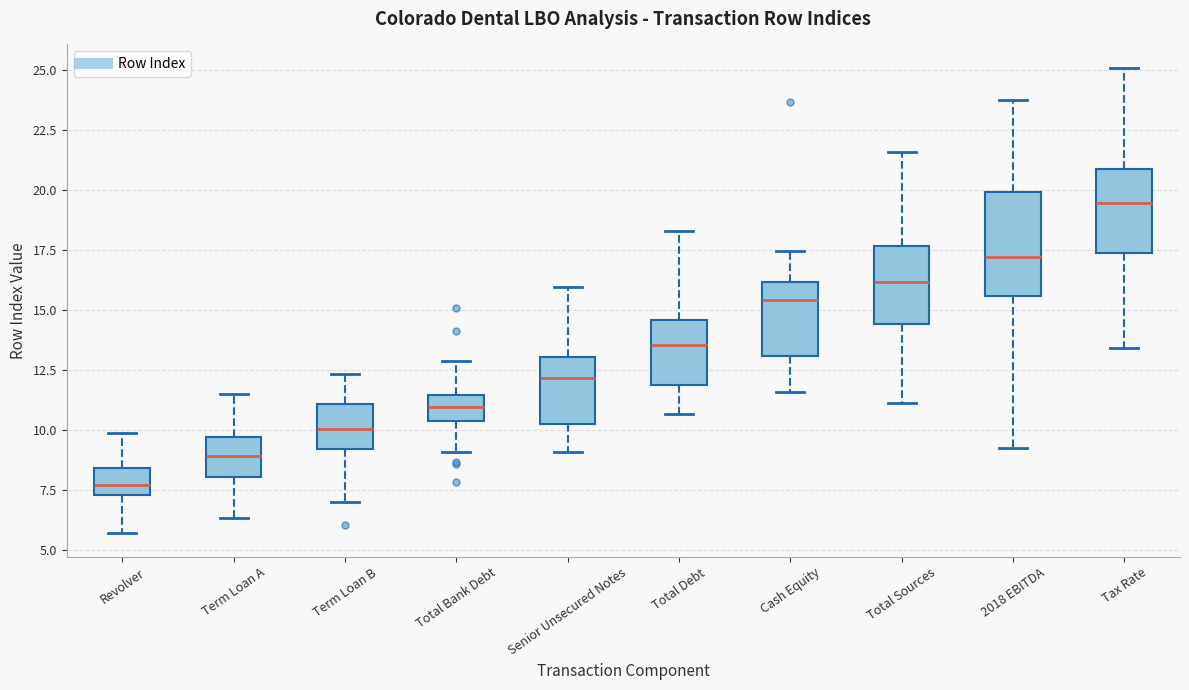

Comparing the boxes themselves (not the whiskers), which one is the tallest?

2018 EBITDA